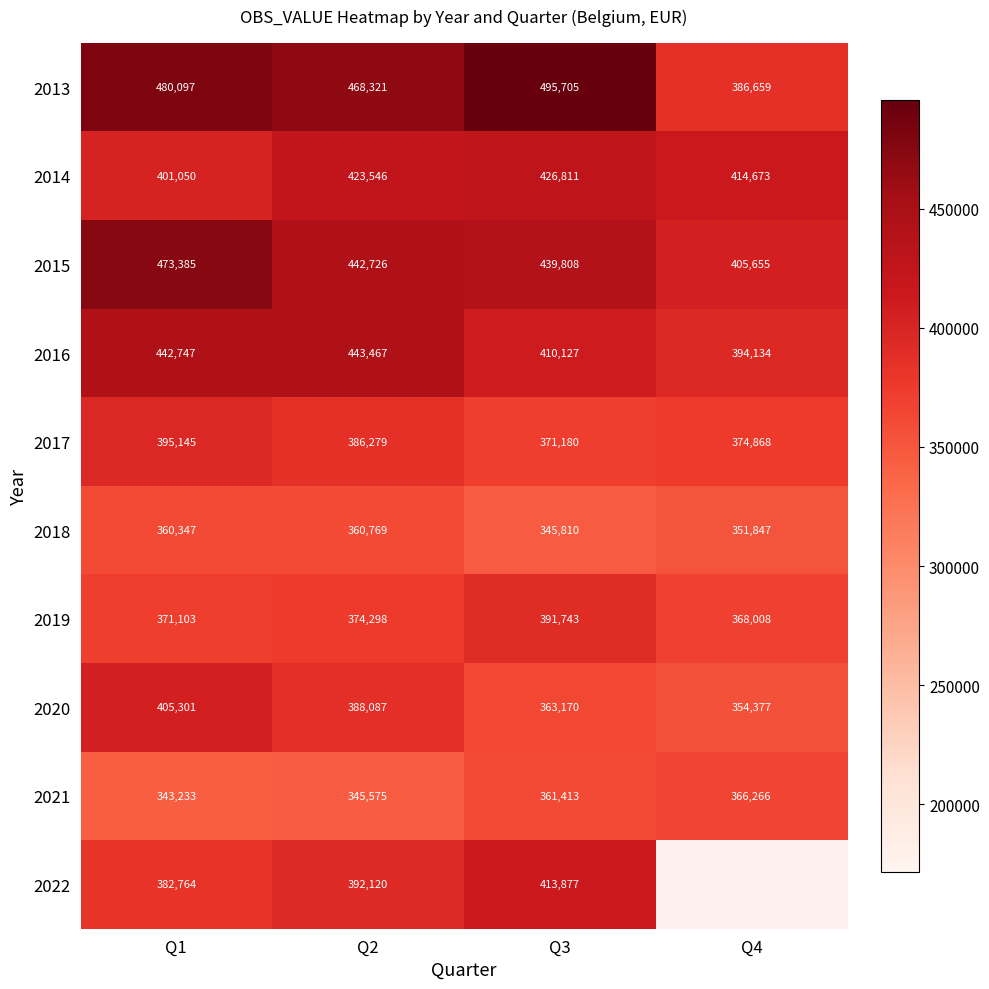

Which has a higher value, Q3 or Q2?

Q3